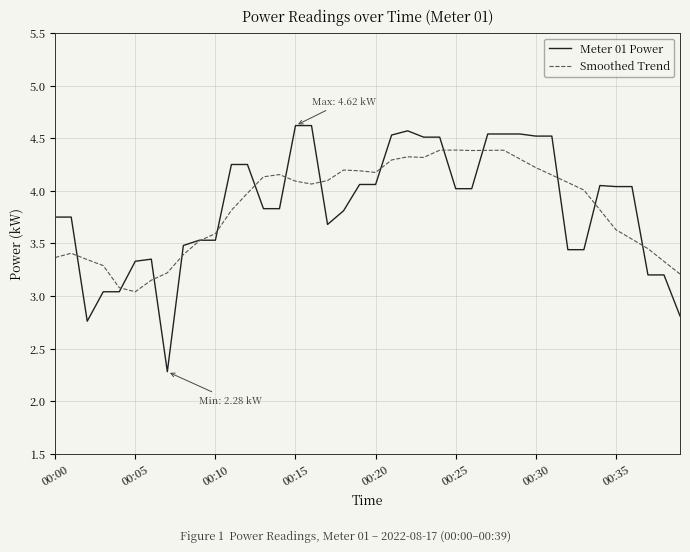

What is the highest value of the Meter 01 Power series?

4.6